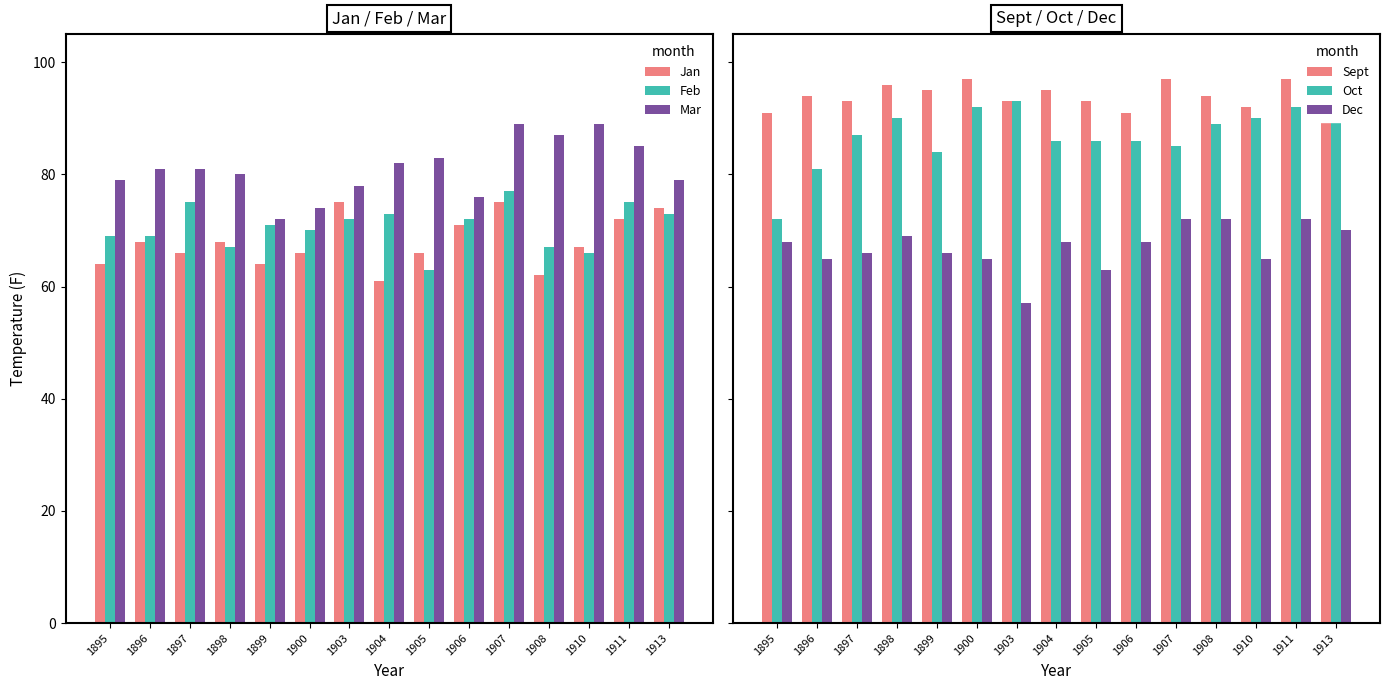

How many values in the Feb series exceed 71?

7